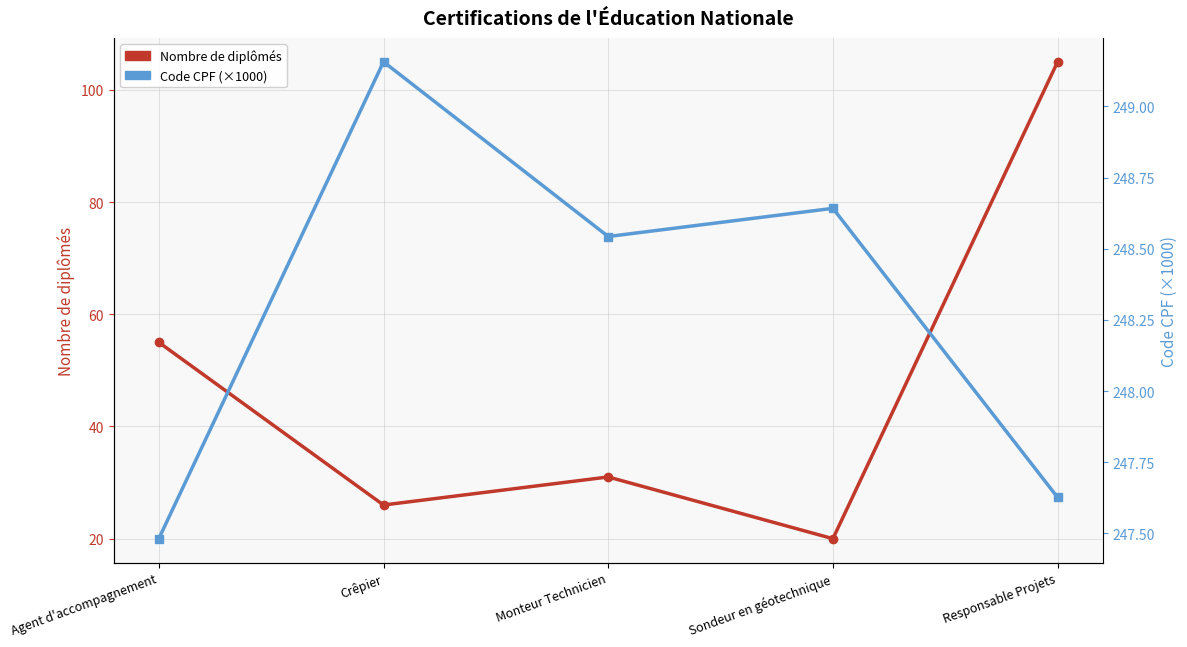

What is the difference between the Code CPF (×1000) values at Monteur Technicien and Sondeur en géotechnique?

0.1